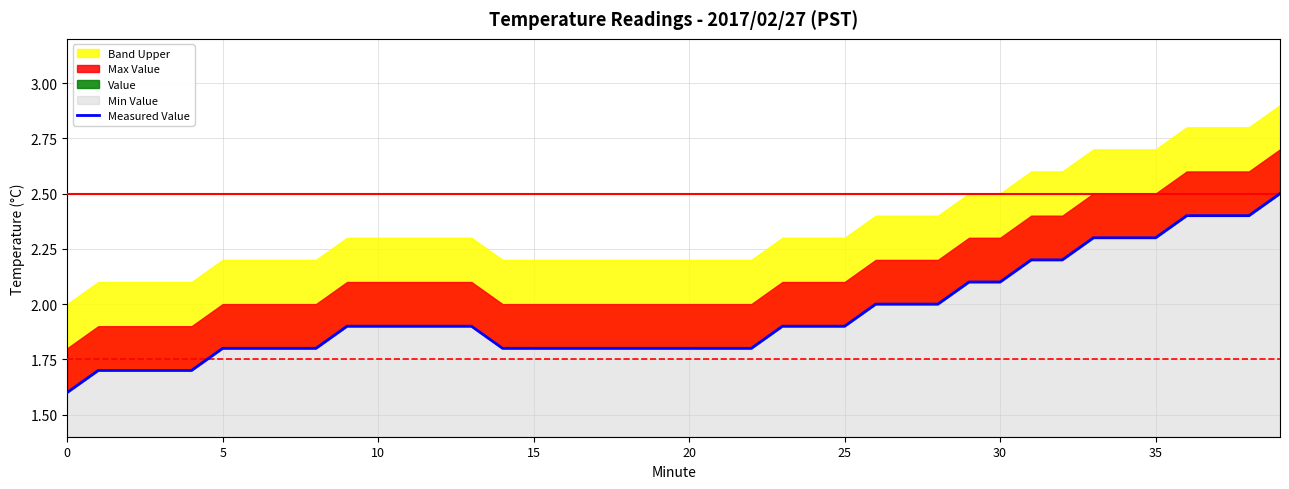

What is the ratio of the value at 26 to the value at 17?

1.1